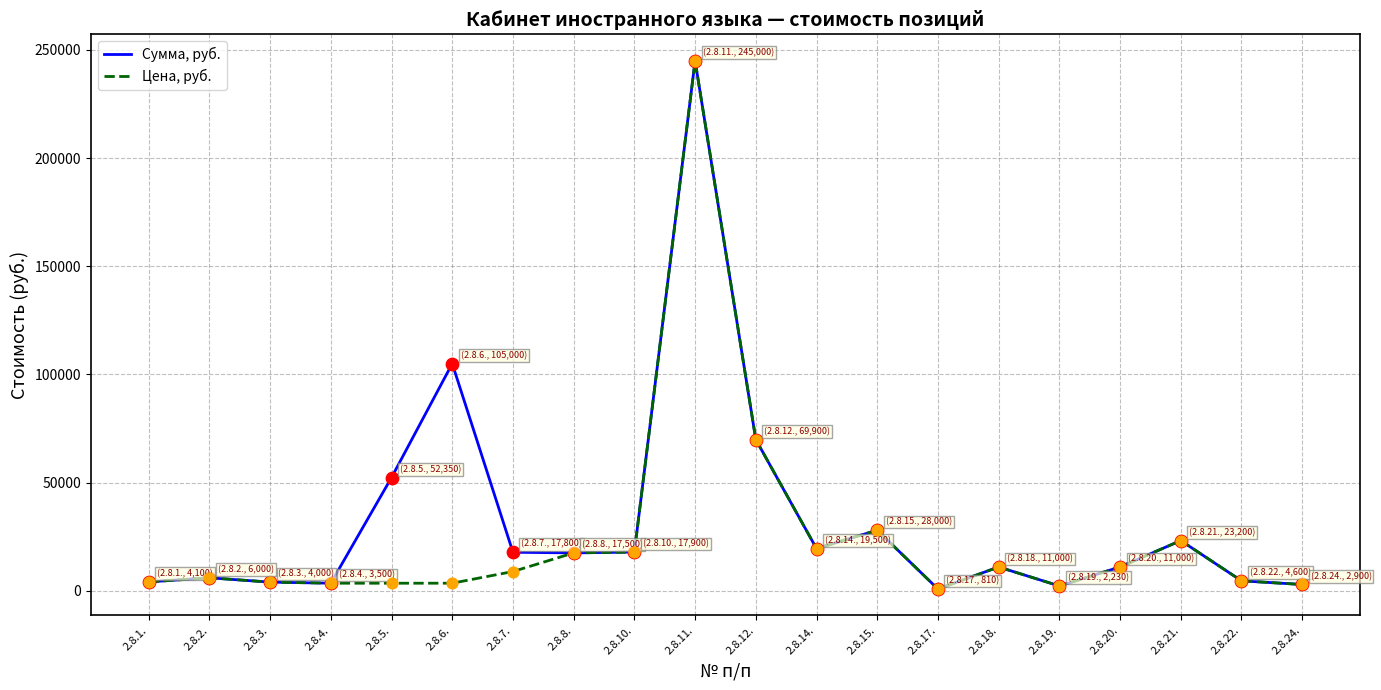

What is the highest value of the Цена, руб. series?

245000